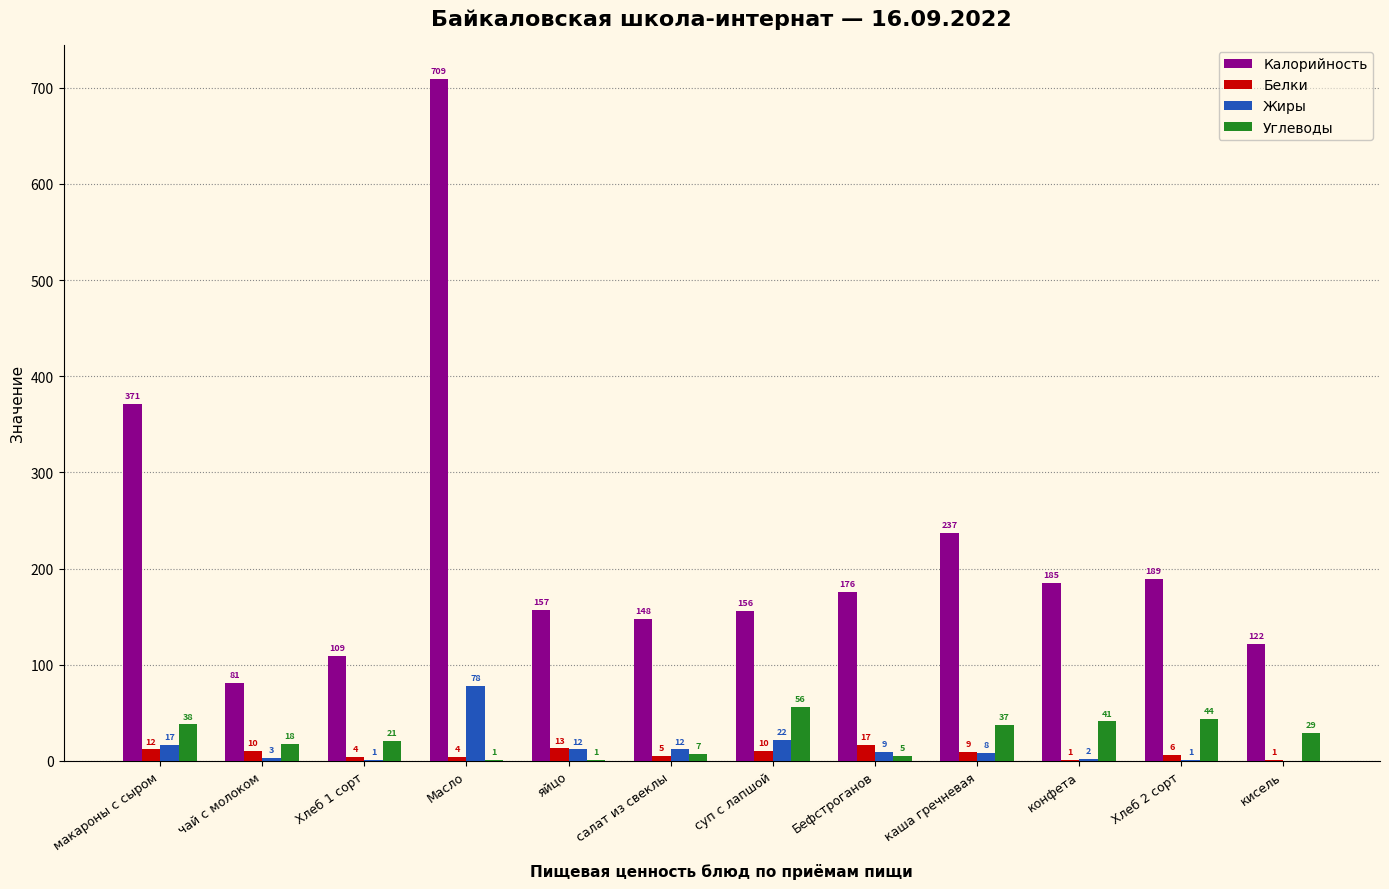

At which category is the sum across all series the highest?

Масло